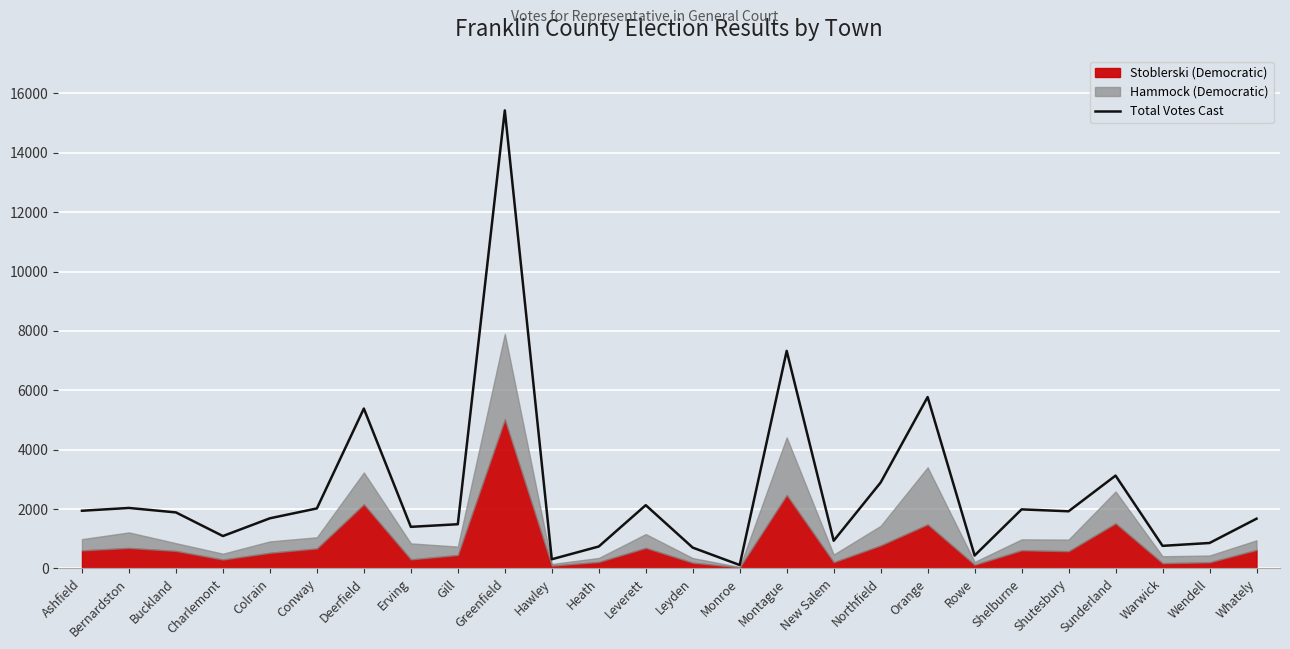

The chart shows a value of 310 at Hawley. True or false?

True